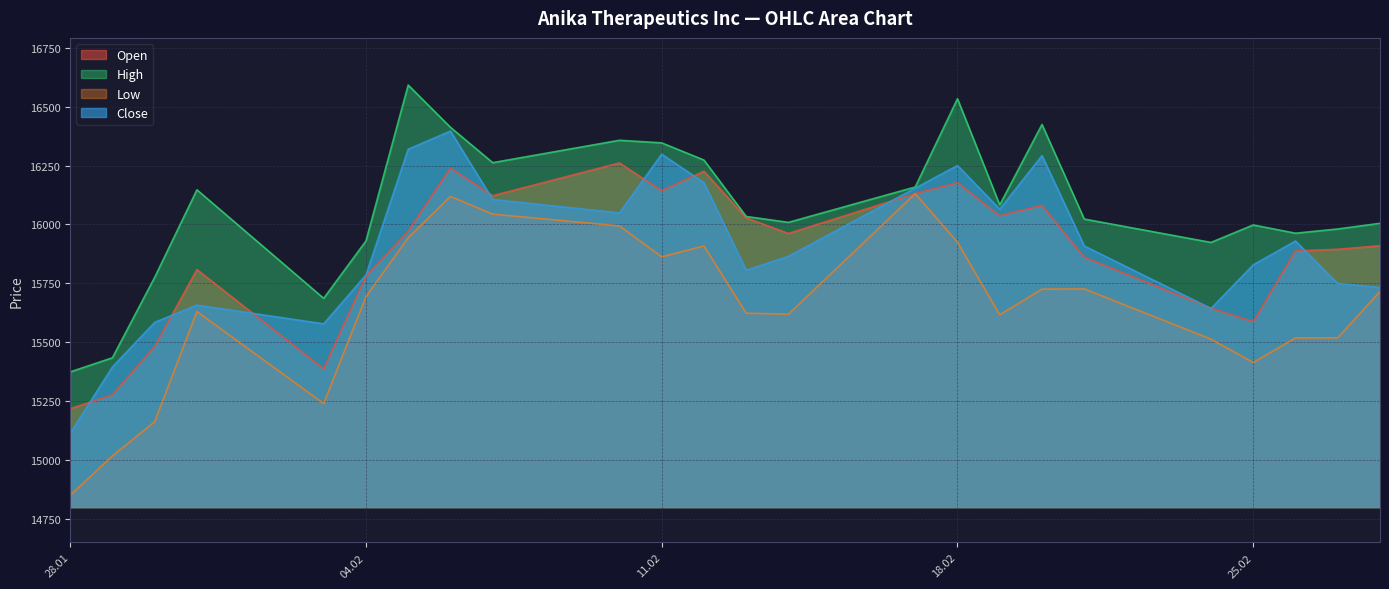

Reading left to right, what are all the values shown in this chart?

Open: 15219	15278	15483	15809	15388	15780	15972	16239	16122	16261	16143	16226	16028	15962	16131	16177	16037	16081	15861	15645	15588	15888	15895	15910
High: 15375	15435	15776	16147	15687	15930	16591	16412	16262	16357	16346	16273	16034	16009	16159	16533	16083	16424	16023	15924	15998	15963	15981	16005
Low: 14852	15019	15164	15631	15241	15694	15944	16119	16044	15994	15863	15909	15624	15620	16131	15925	15617	15726	15727	15514	15415	15519	15520	15716
Close: 15115	15396	15585	15658	15579	15786	16319	16396	16106	16049	16298	16177	15806	15865	16154	16250	16065	16292	15909	15644	15829	15930	15750	15733